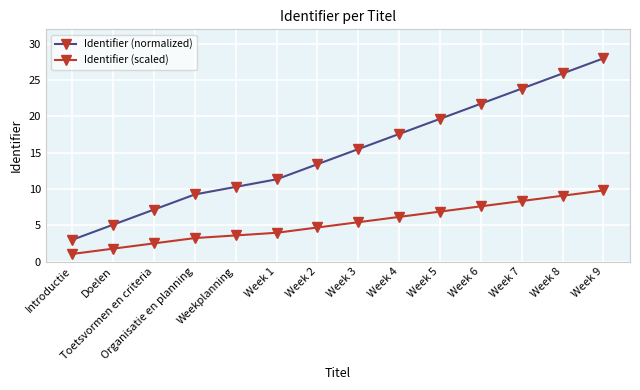

Which series has the largest total across all categories?

Identifier (normalized)